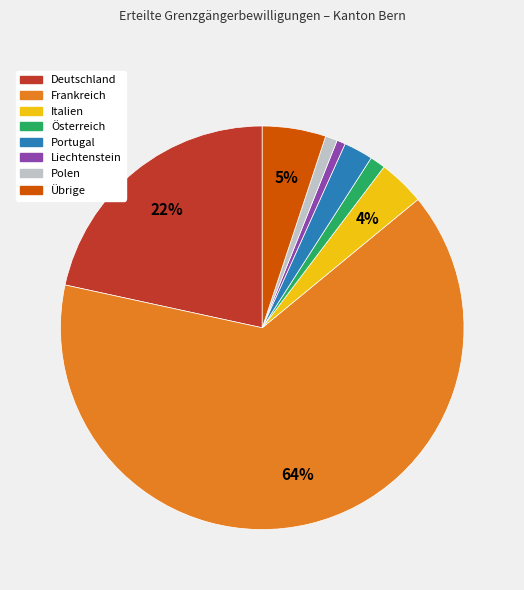

Which category has the biggest portion of the pie?

Frankreich